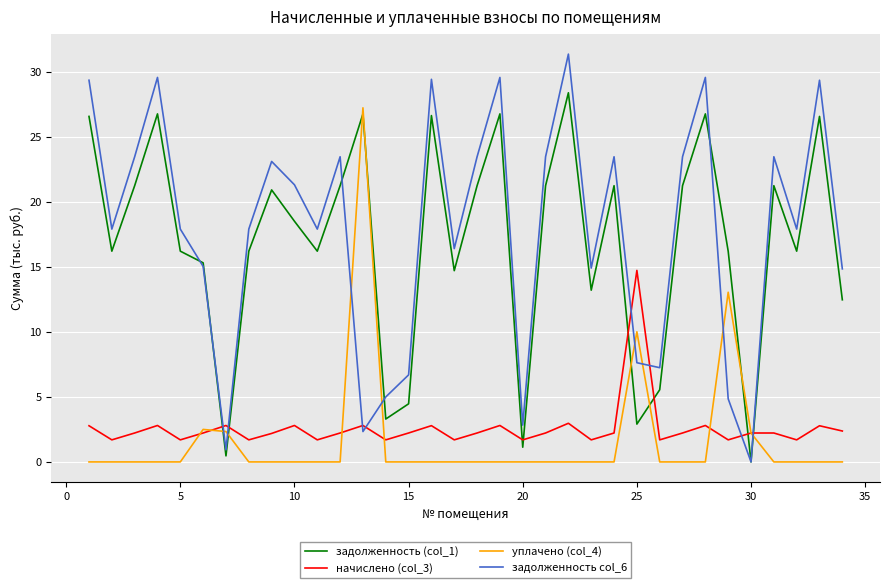

What is the maximum value for задолженность col_6?

31.4